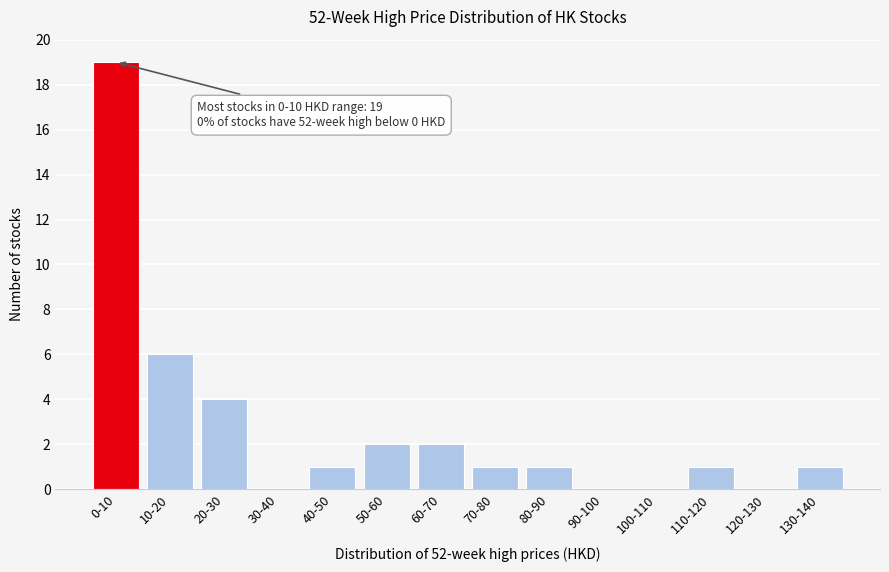

Reading right to left, what are all the values shown in this chart?

130-140=1	120-130=0	110-120=1	100-110=0	90-100=0	80-90=1	70-80=1	60-70=2	50-60=2	40-50=1	30-40=0	20-30=4	10-20=6	0-10=19